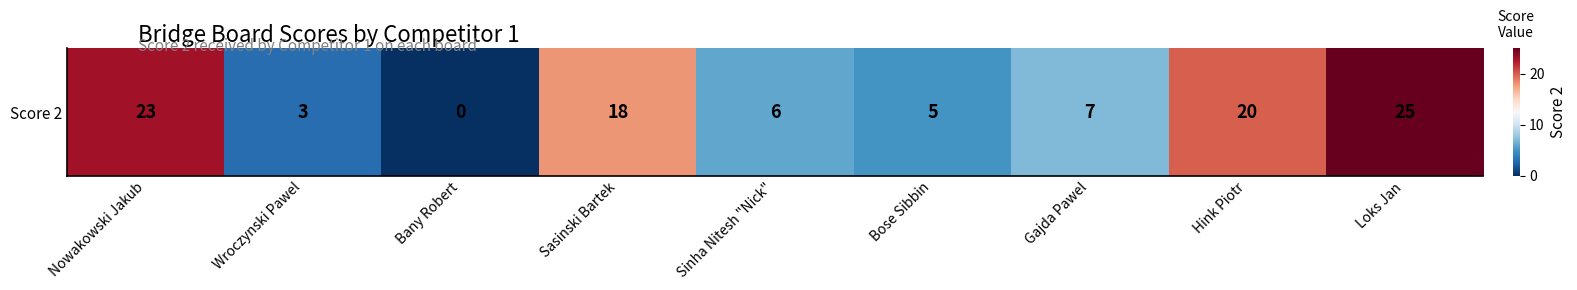

The value at Bany Robert is 16. True or false?

False